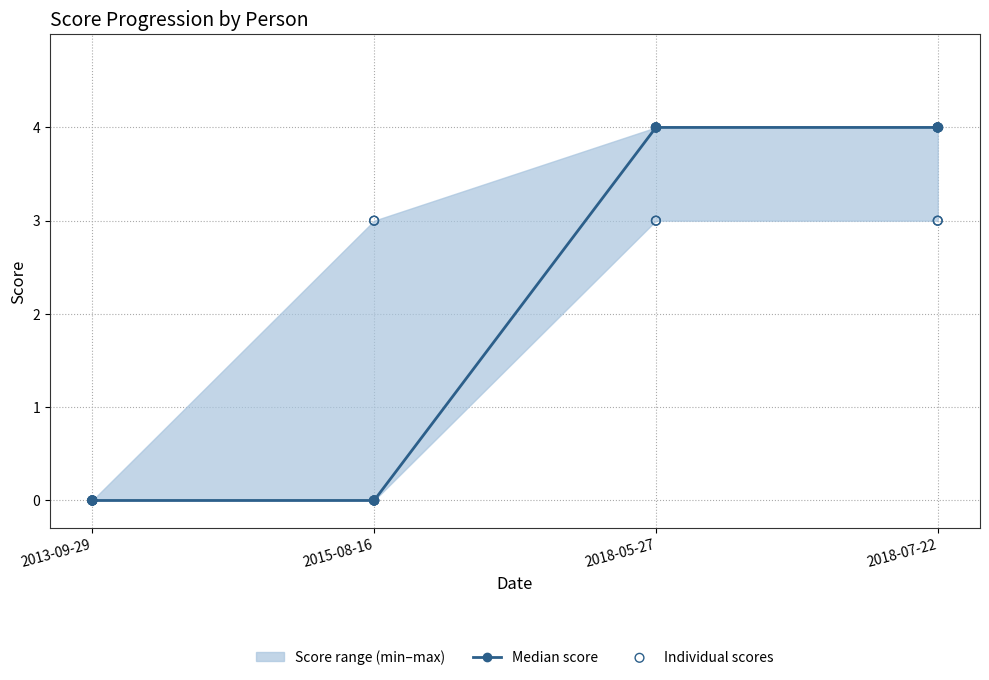

At how many categories does at least one series exceed 2?

2